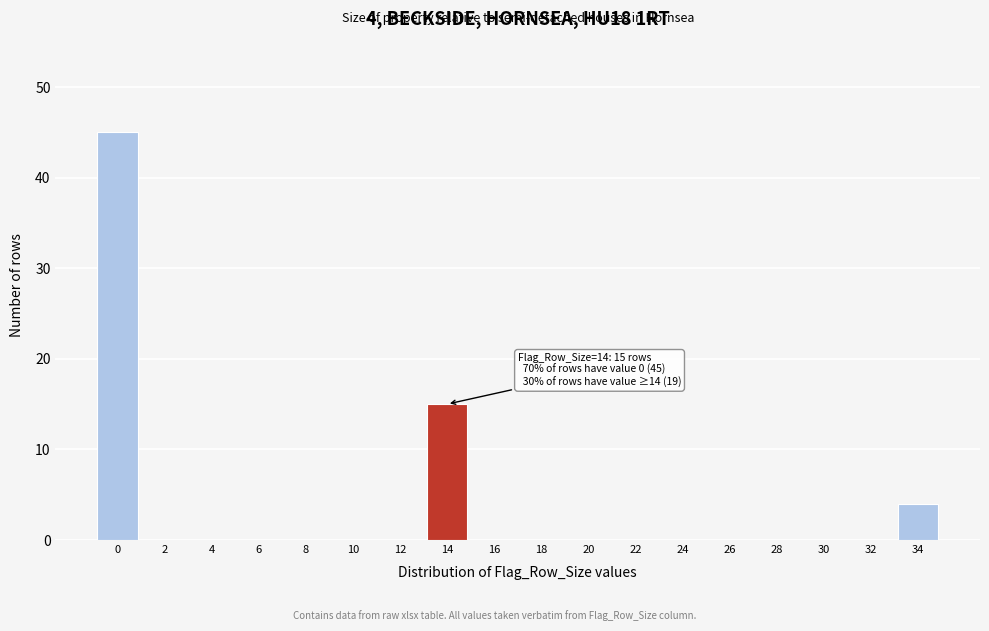

Reading left to right, list all the values displayed in this chart.

0=45	2=0	4=0	6=0	8=0	10=0	12=0	14=15	16=0	18=0	20=0	22=0	24=0	26=0	28=0	30=0	32=0	34=4